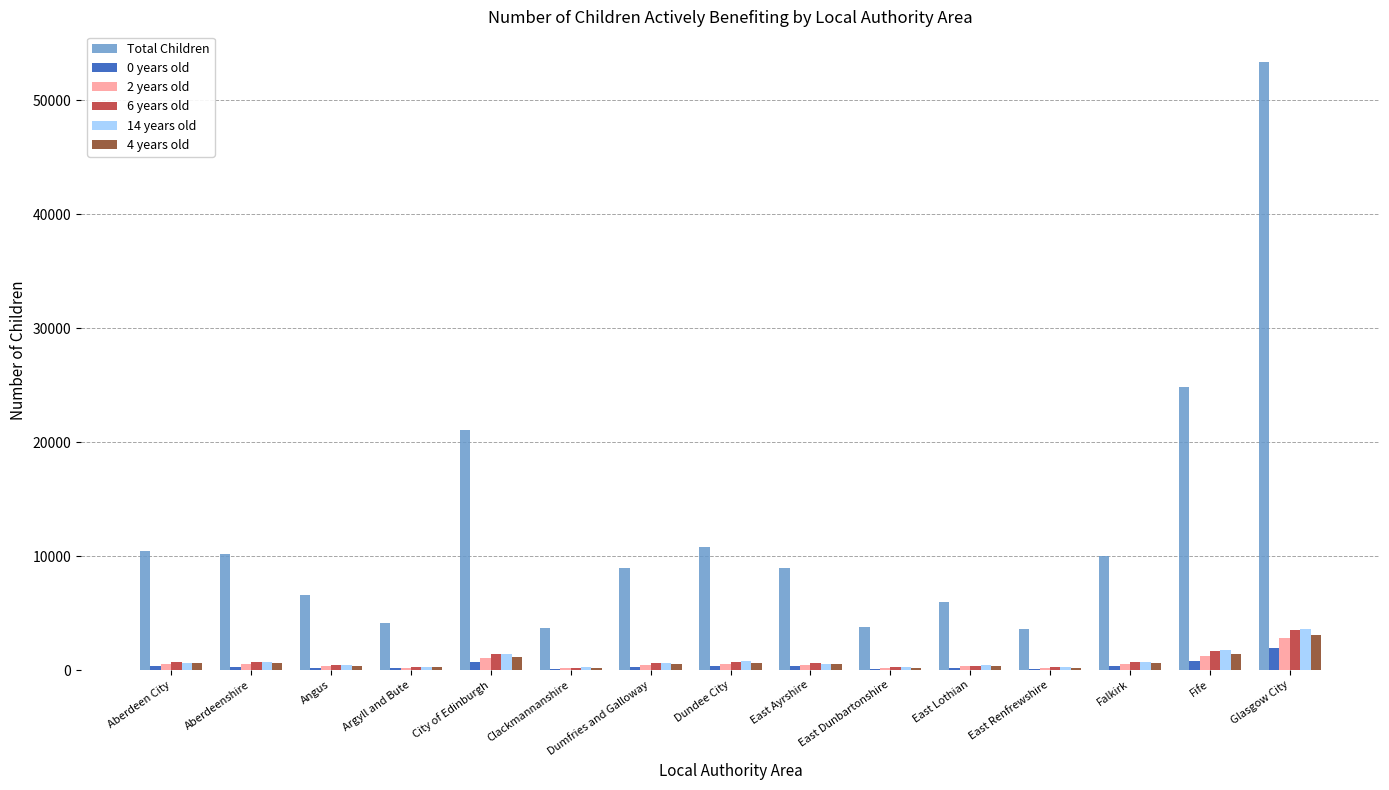

Are the bars grouped side by side (vs. stacked)?

Yes